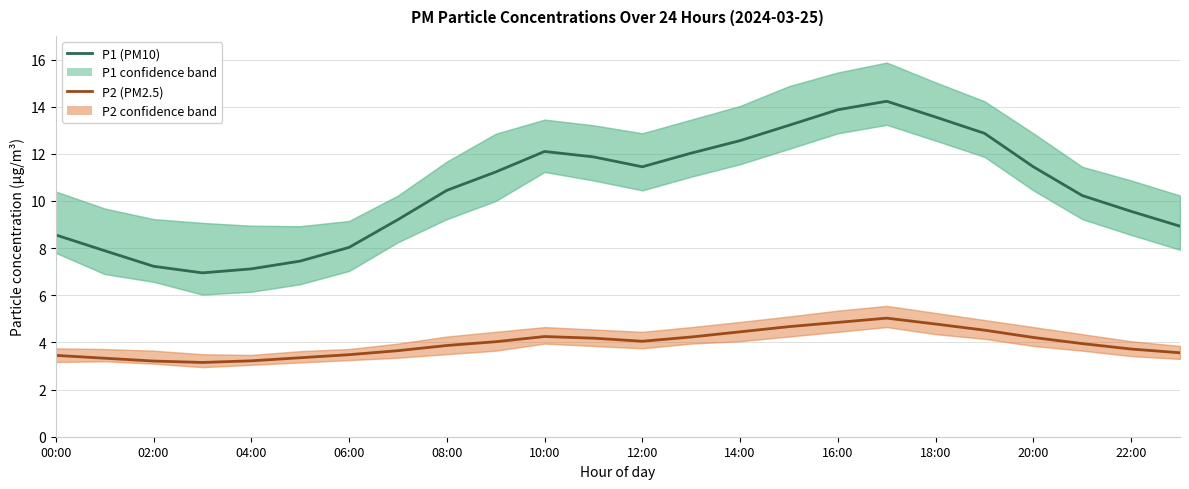

Which category has the highest value in the P2 (PM2.5) series?

17